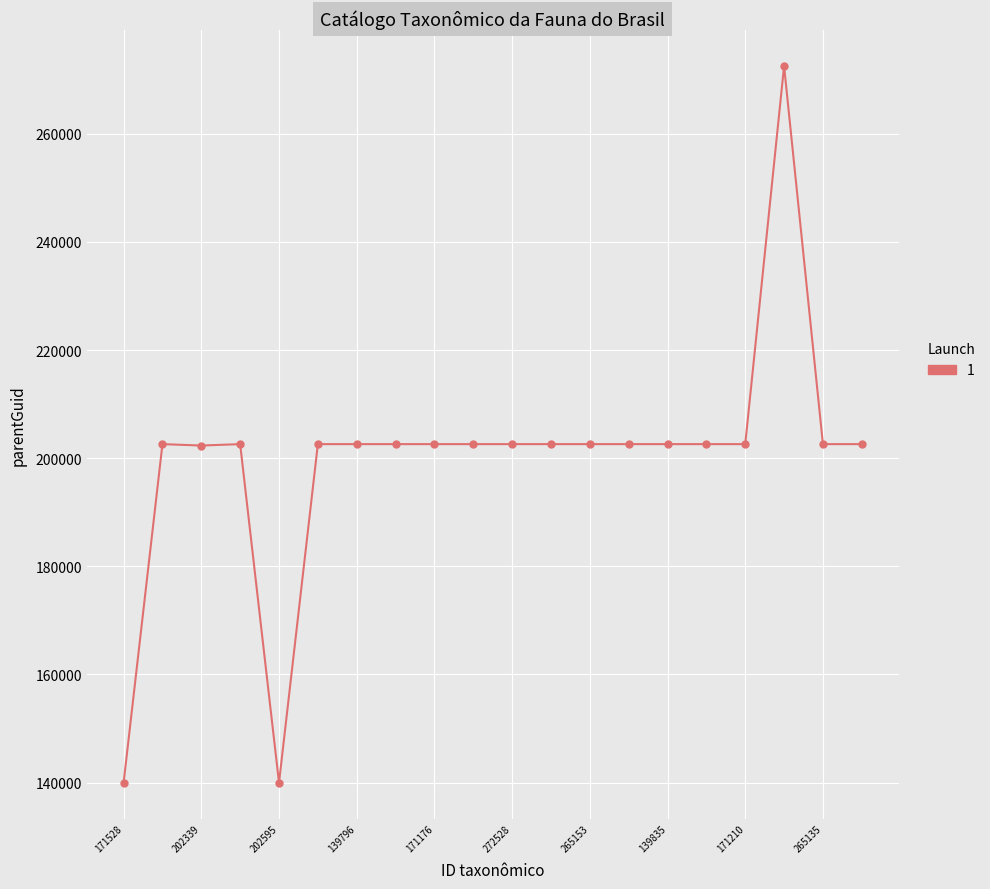

How many distinct data groups are displayed?

1